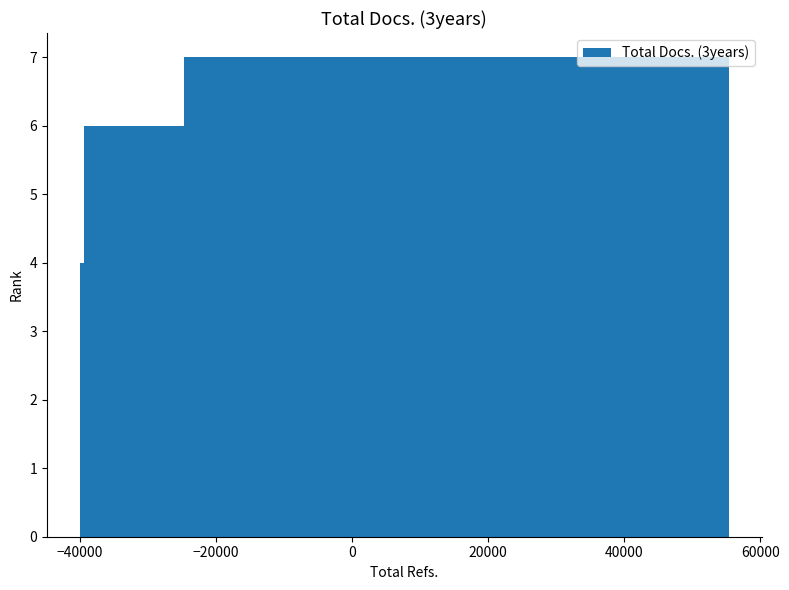

What is the difference between the maximum and minimum values?

6